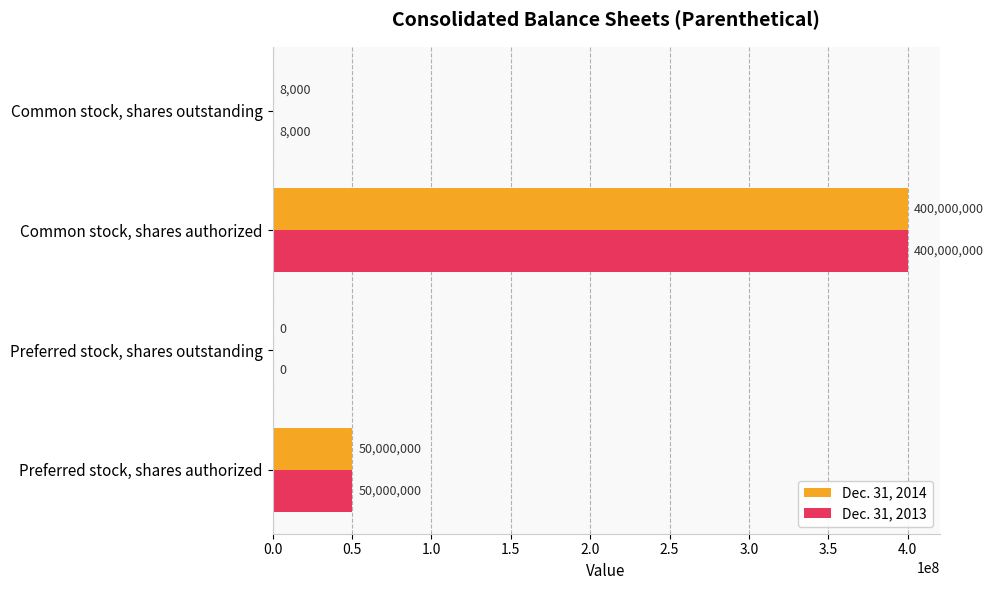

What is the sum of all Dec. 31, 2013 values?

450008000